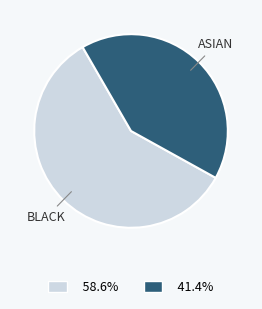

Is 41.4% the majority of the pie?

No